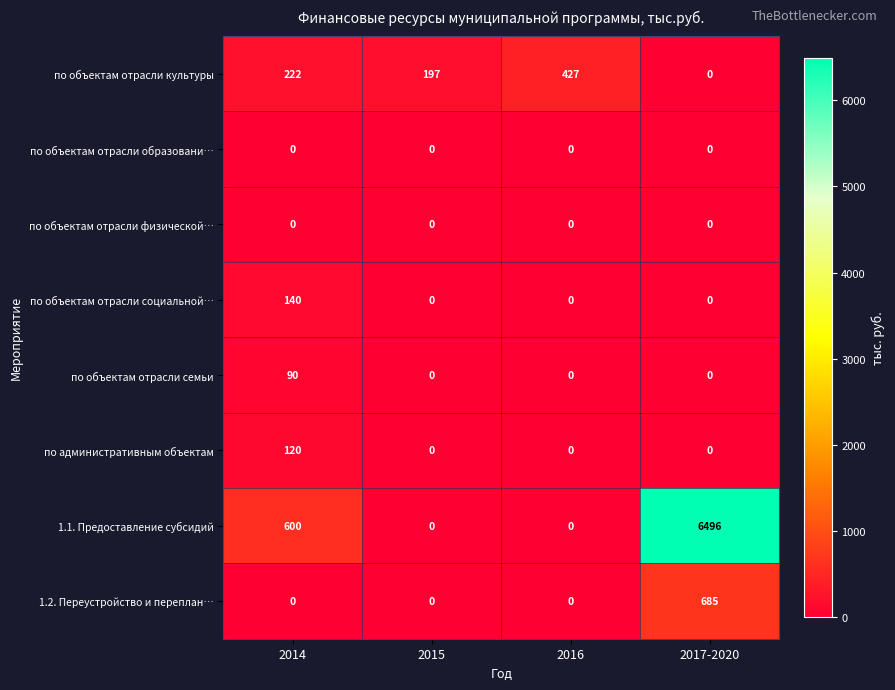

Is it true that по объектам отрасли культуры equals 0 at 2017-2020?

True